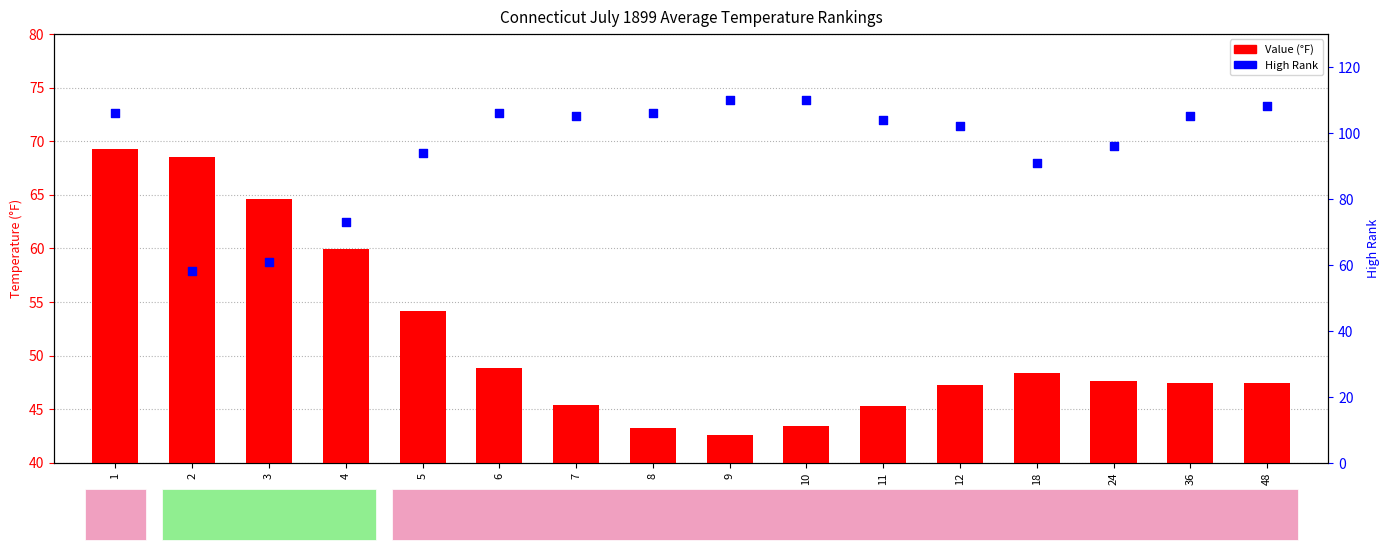

Which series has the widest spread of Y values?

High Rank